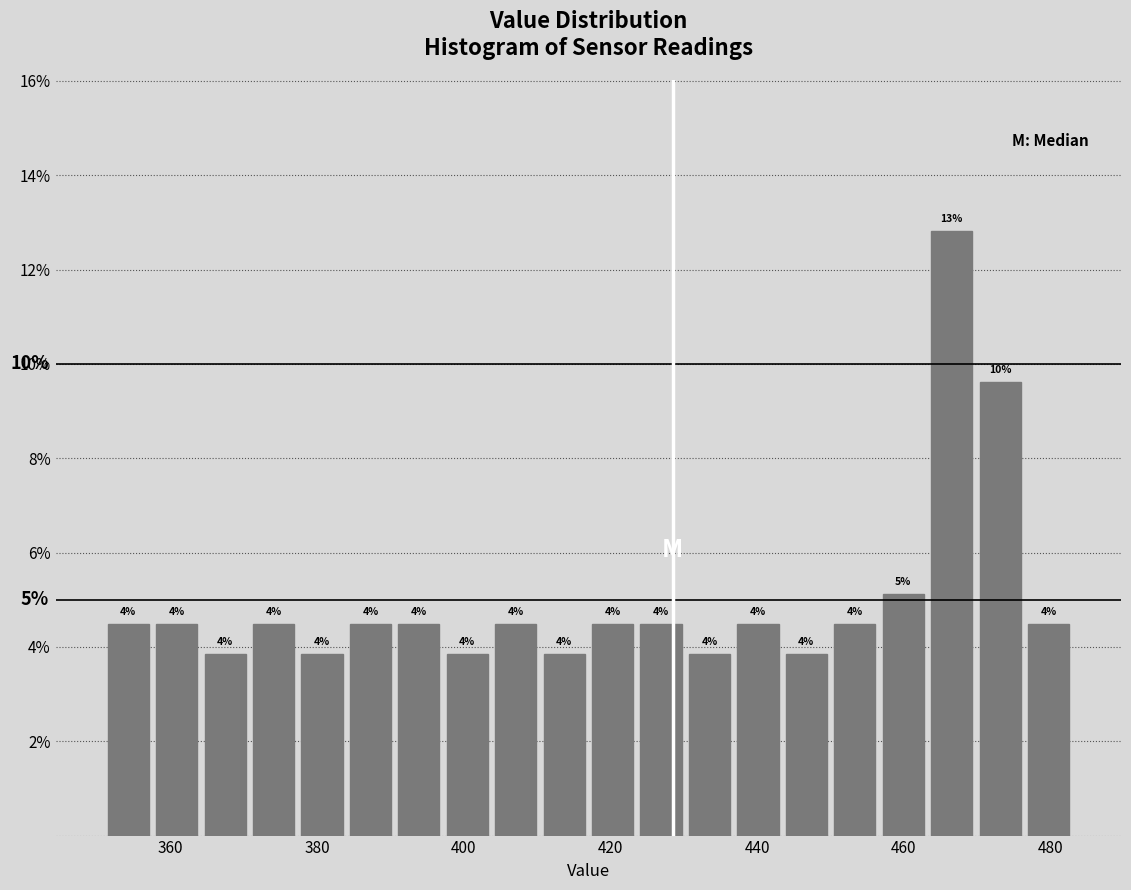

Read against the x-axis, roughly where is the centre of the tallest bar?

466